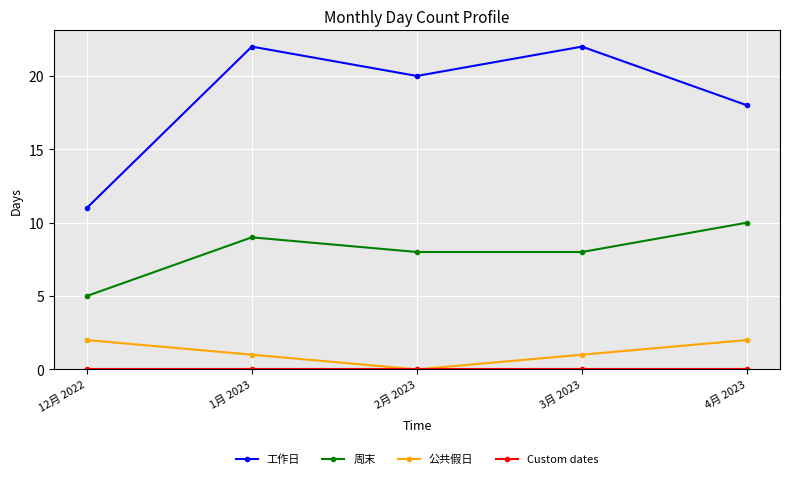

How many data points does each series have?

5